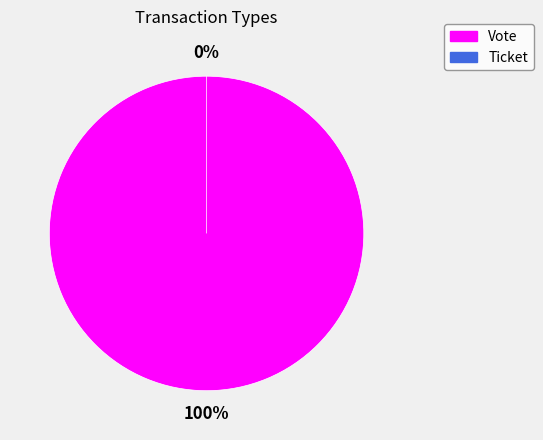

What is the smallest slice in the pie chart?

Ticket